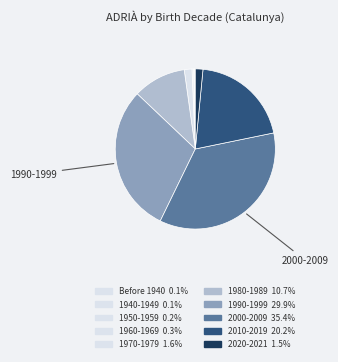

Is there a majority slice in this chart?

No